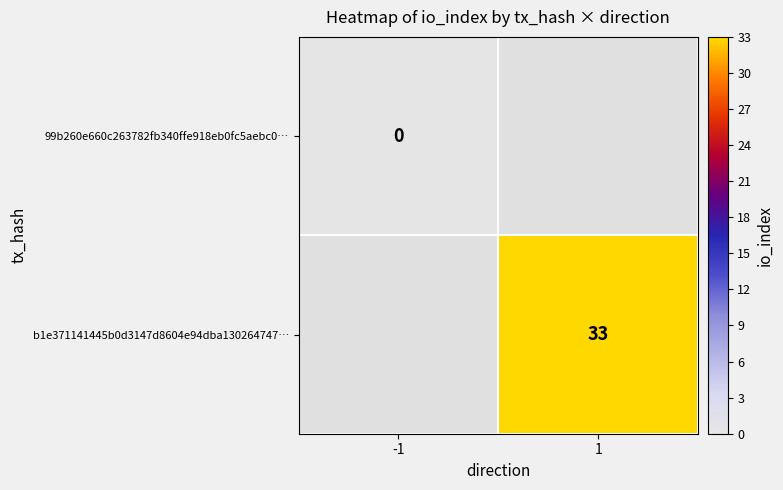

Is it true that b1e371141445b0d3147d8604e94dba130264747… equals 19 at 1?

False